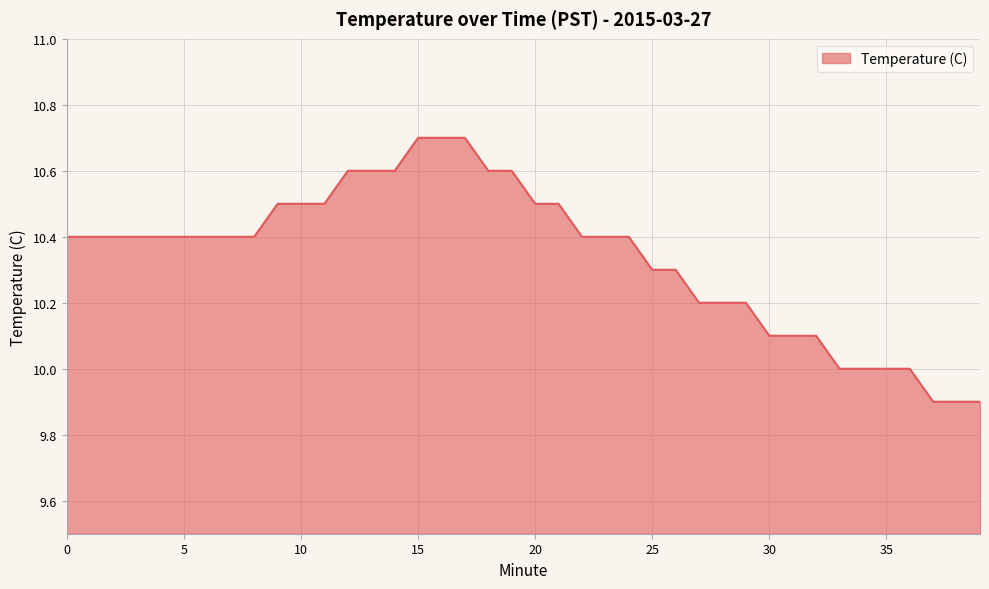

What is the difference between the maximum and minimum values?

0.8